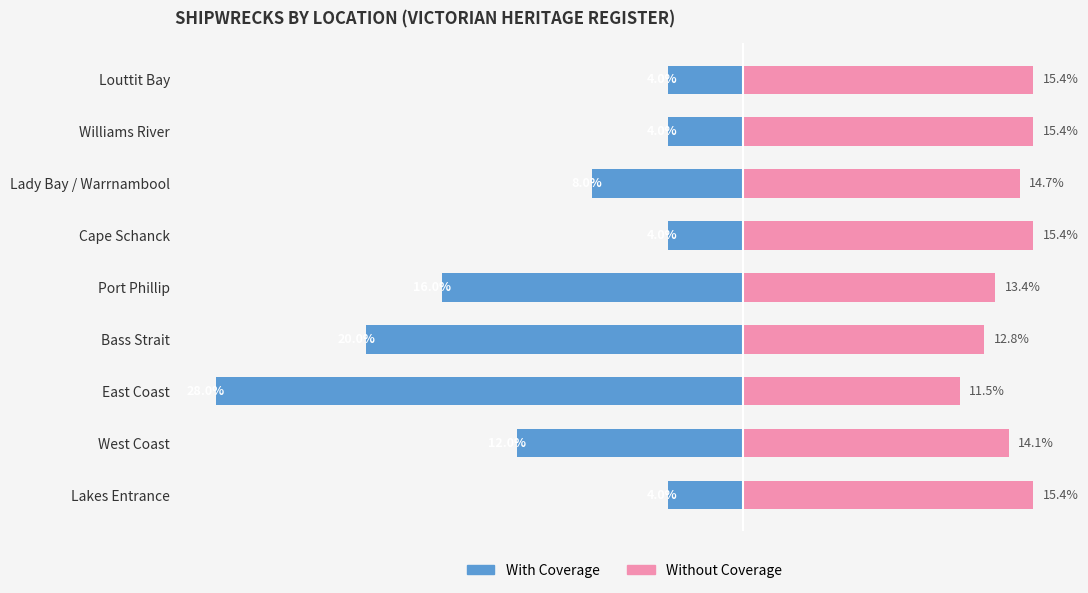

Does the chart contain stacked bars?

No